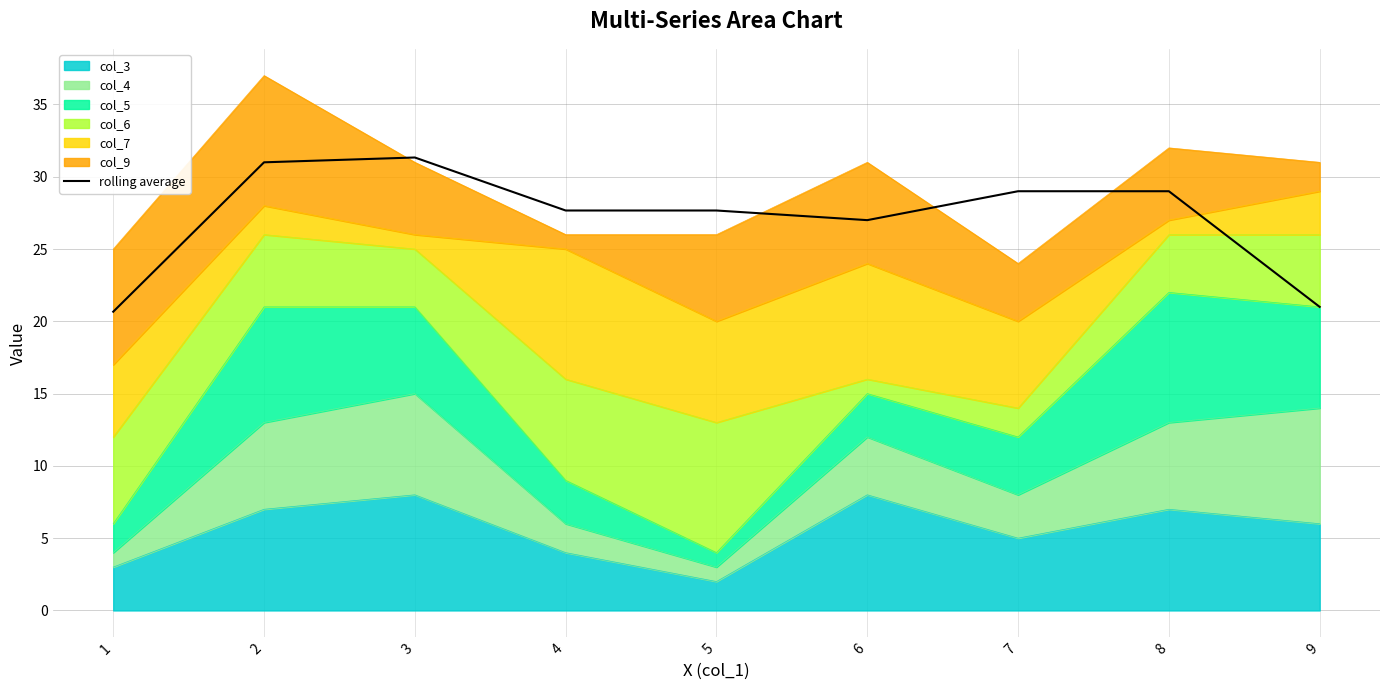

How many interior local peaks (higher than both neighbors) does the data have?

2